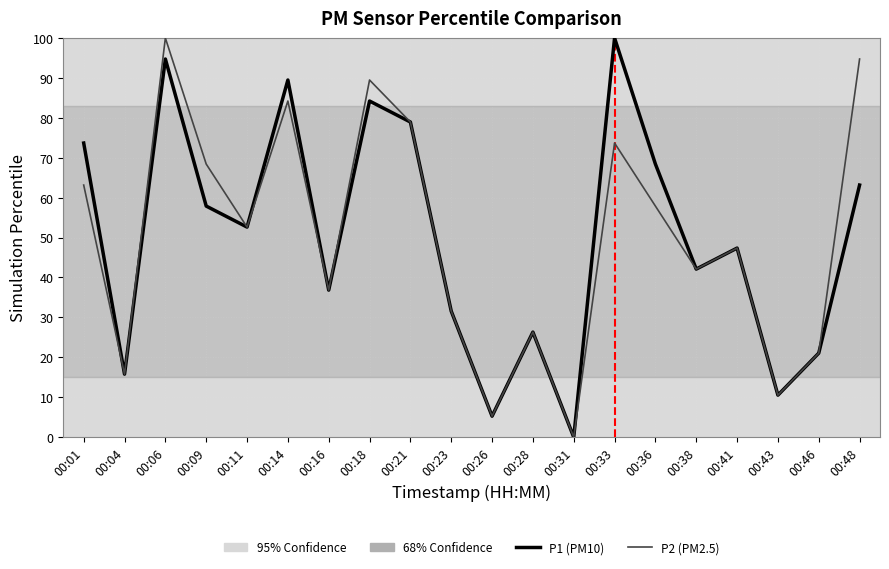

What is the approximate value of P1 (PM10) at 00:21?

78.9